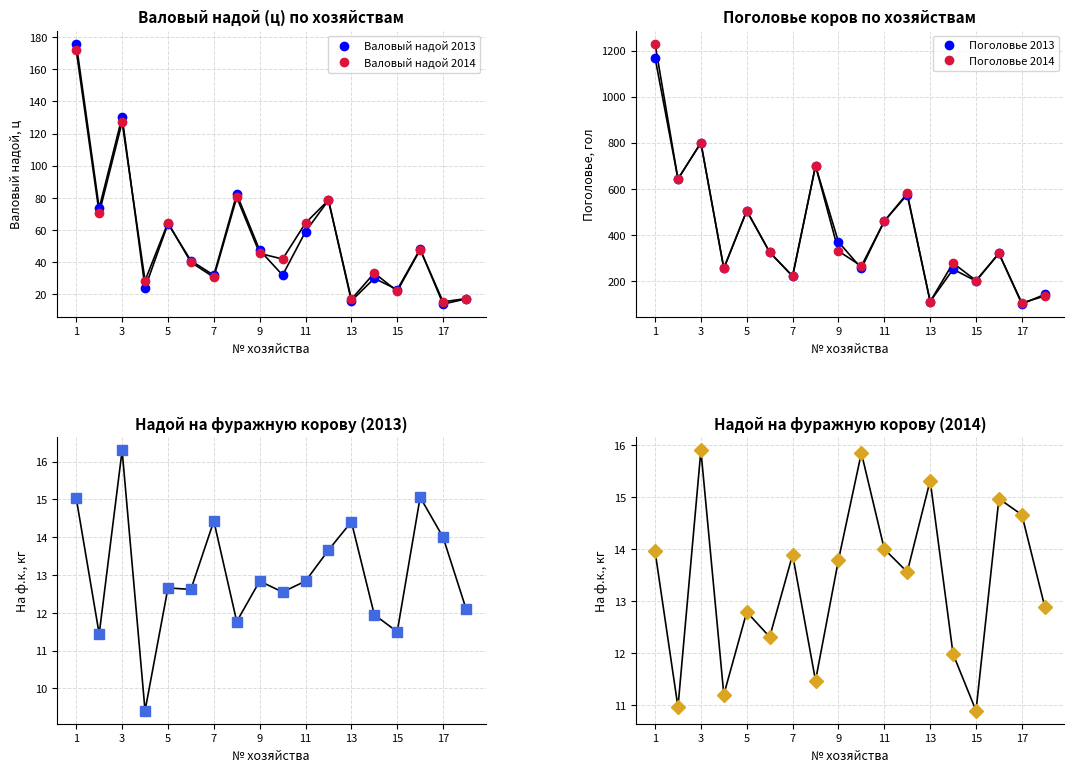

Does the chart have visible grid lines?

Yes